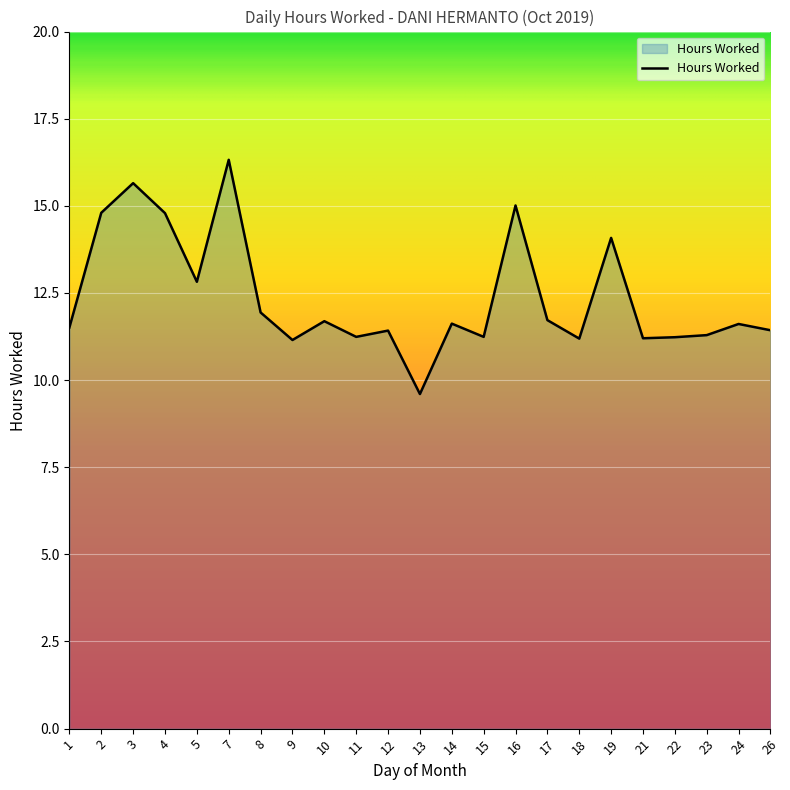

True or false: the data shows 16.3 at 7.

True